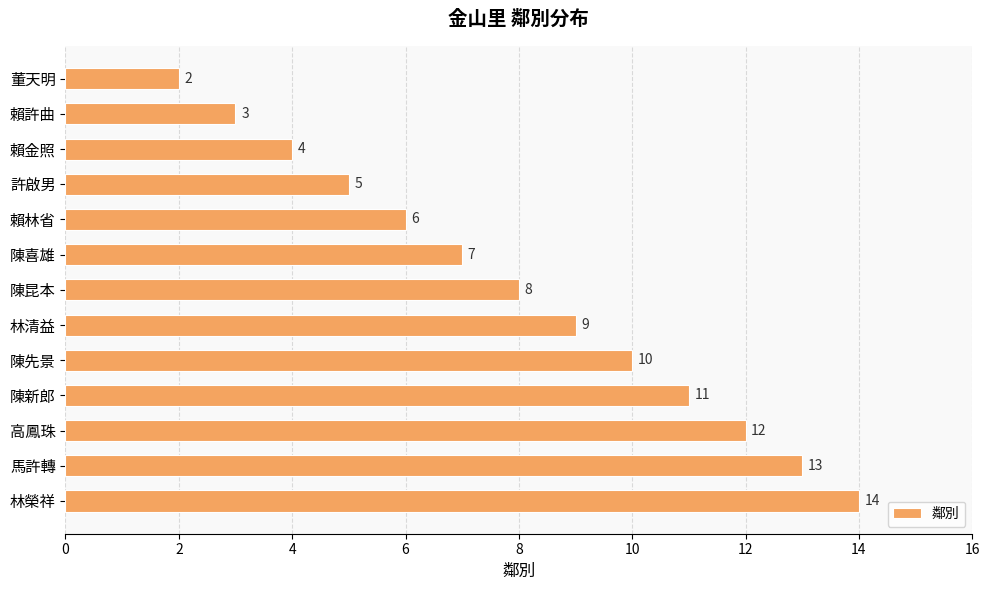

Read the value at 陳先景.

10